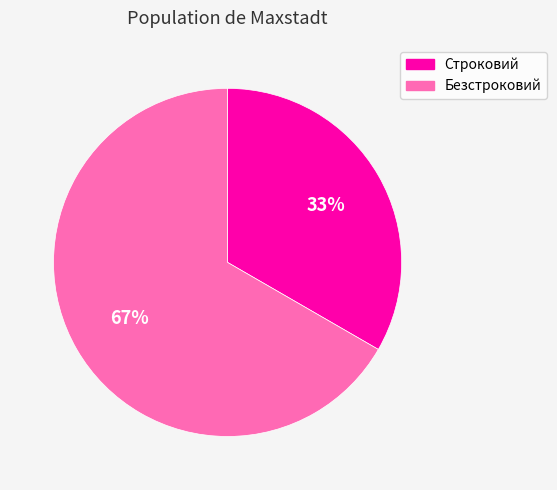

The Безстроковий slice represents 67% of the pie. True or false?

True